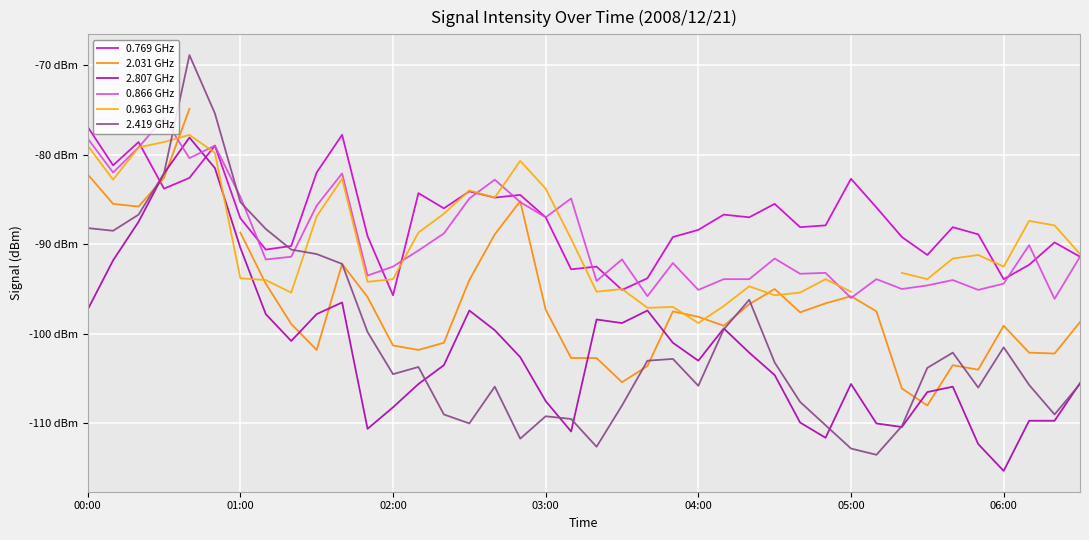

What is the sum of the 2.031 GHz values at 19 and 20?

-205.4